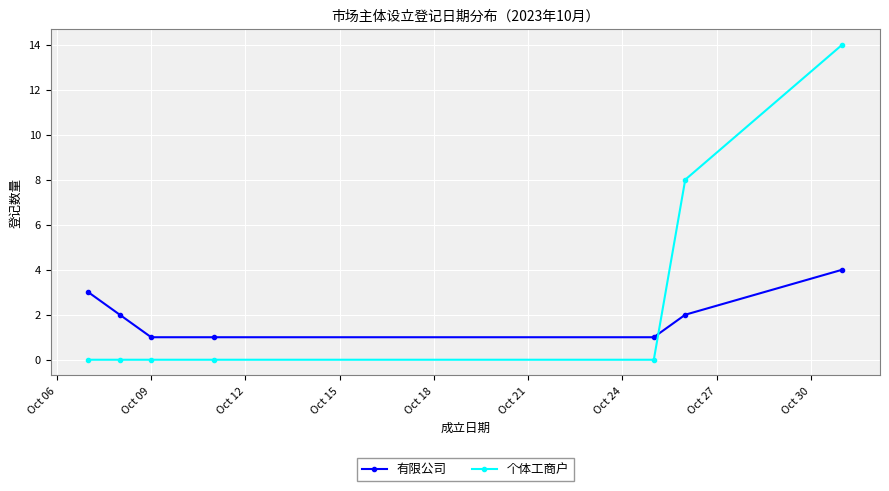

Reading left to right, list all the values displayed in this chart.

有限公司: 3	2	1	1	1	2	4
个体工商户: 0	0	0	0	0	8	14